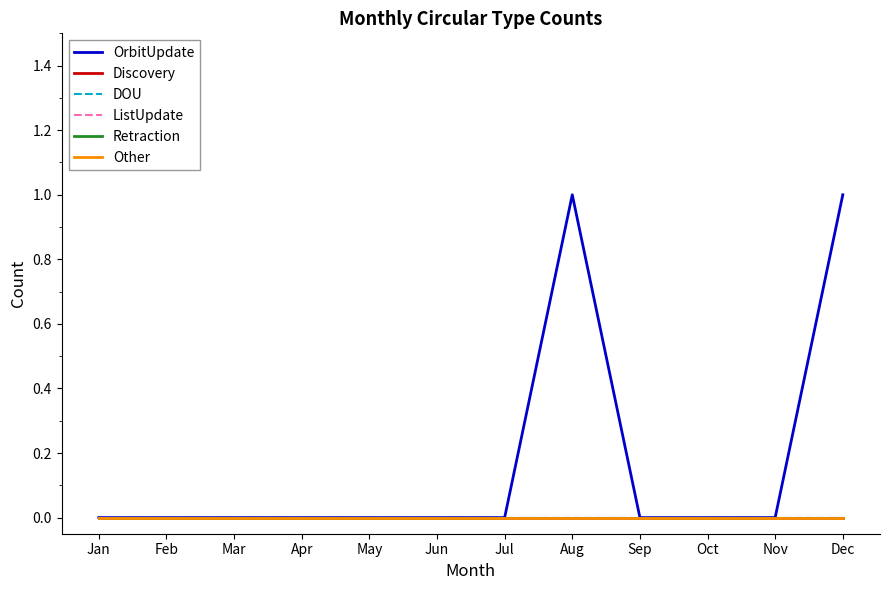

How many lines are shown in the chart?

6